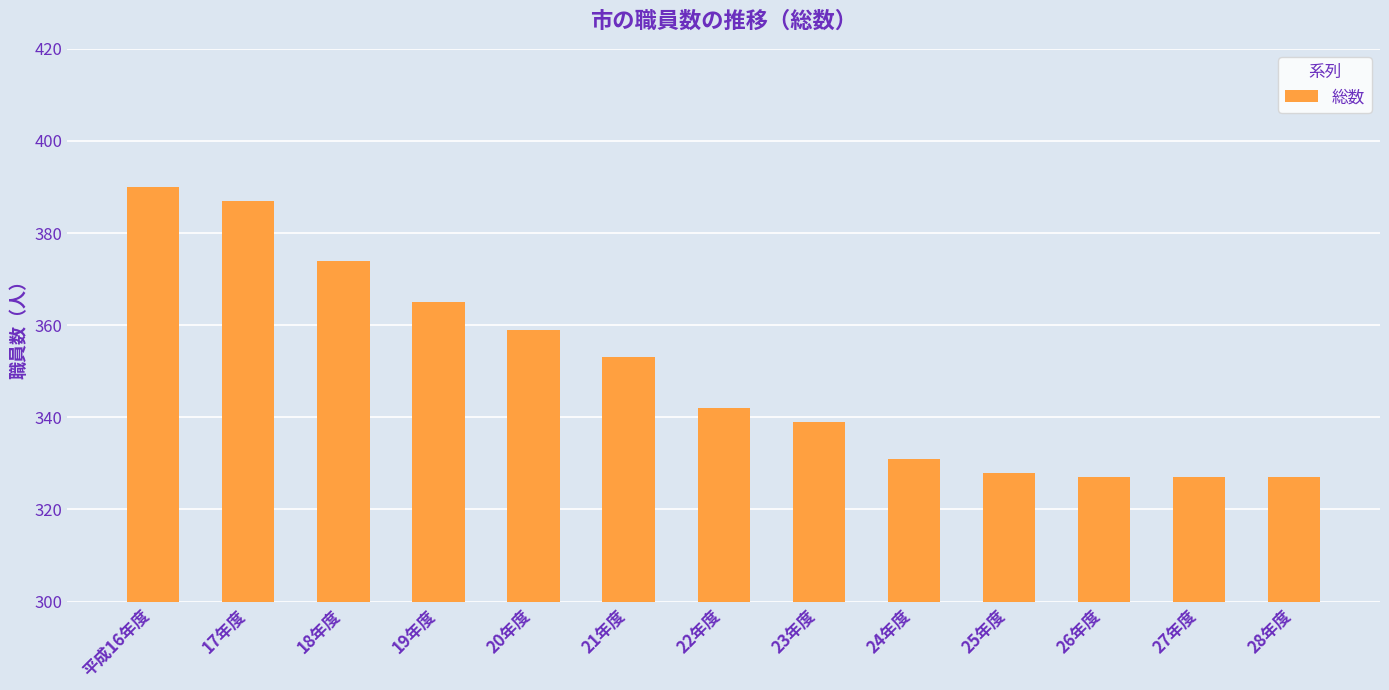

Is it true that the value at 22年度 is 342?

True